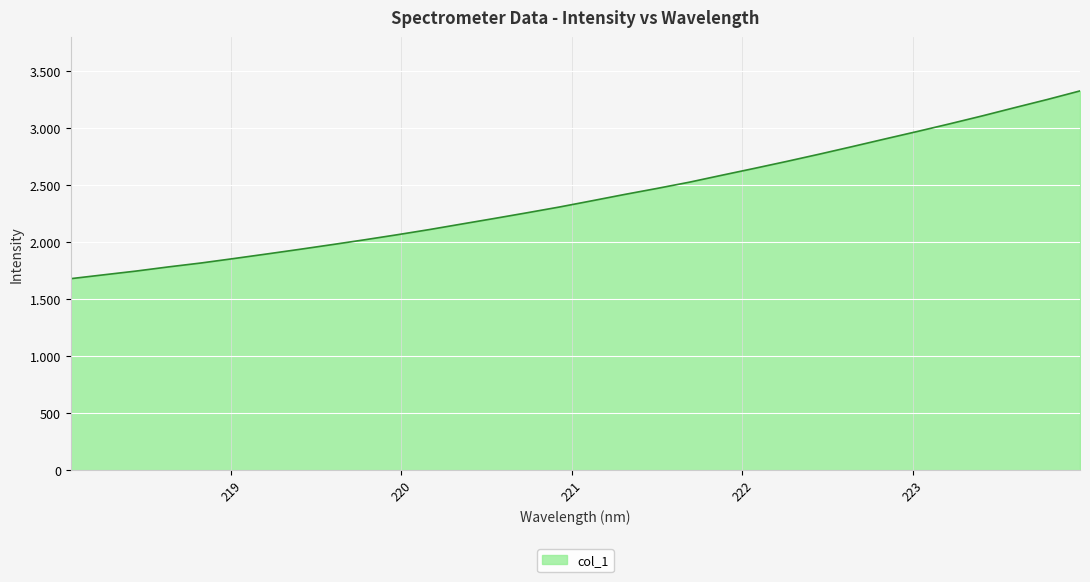

Is this an area chart (filled region under the line)?

Yes